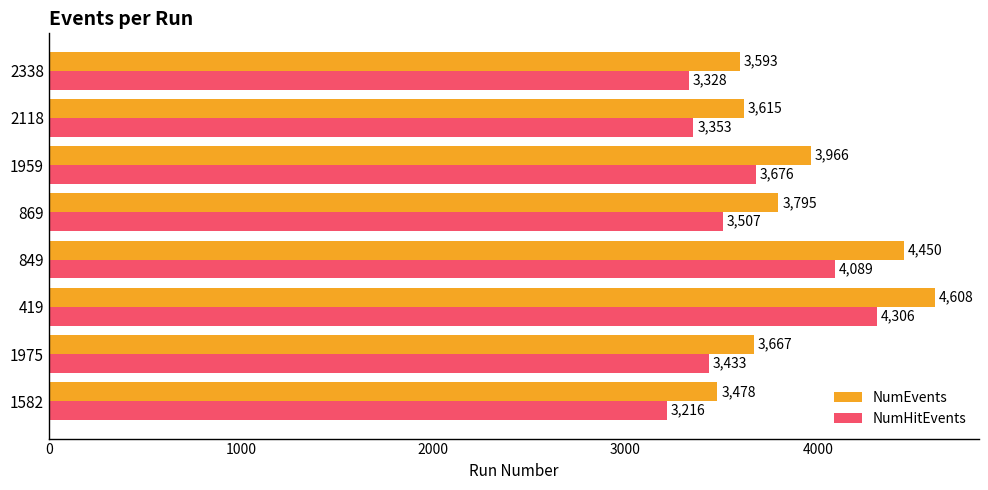

How many data points does each series have?

8